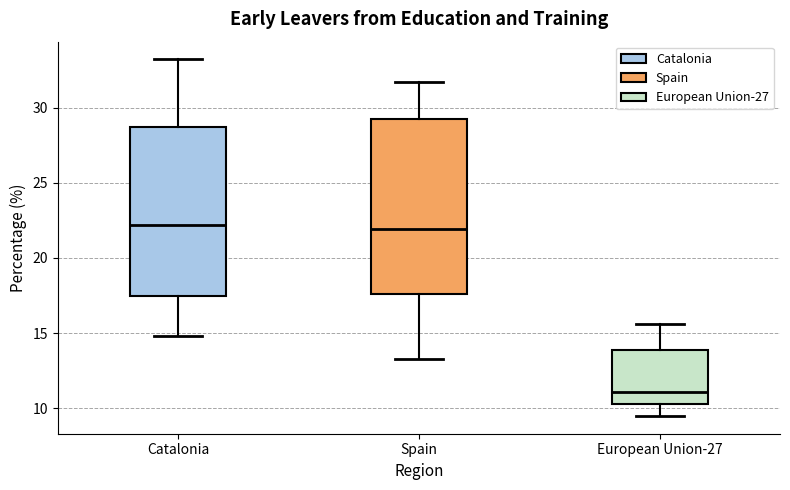

Reading left to right, read every box against the y-axis: the position of its median line, the range the box covers, and the ends of its whiskers. The values are not printed on the chart, so give them approximately, as read against the axis.

Catalonia: median 22.0, box 17.5 to 28.5, whiskers 15.0 to 33.0
Spain: median 22.0, box 17.5 to 29.5, whiskers 13.5 to 31.5
European Union-27: median 11.0, box 10.5 to 14.0, whiskers 9.5 to 15.5